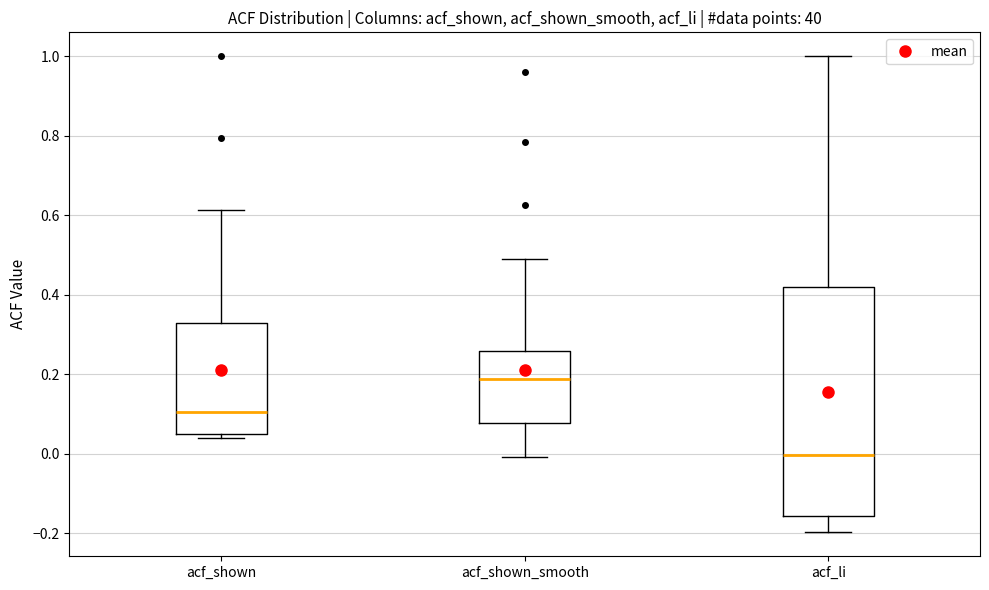

Reading left to right, transcribe this box plot: for each box, give where its median line is, the range the box spans, and where its two whiskers end, as read against the y-axis. The values are not printed on the chart, so give them approximately, as read against the axis.

acf_shown: median 0.10, box 0.04 to 0.32, whiskers 0.04 (just below the box's lower edge) to 0.62
acf_shown_smooth: median 0.18, box 0.08 to 0.26, whiskers 0.00 to 0.50
acf_li: median 0.00, box -0.16 to 0.42, whiskers -0.20 to 1.00